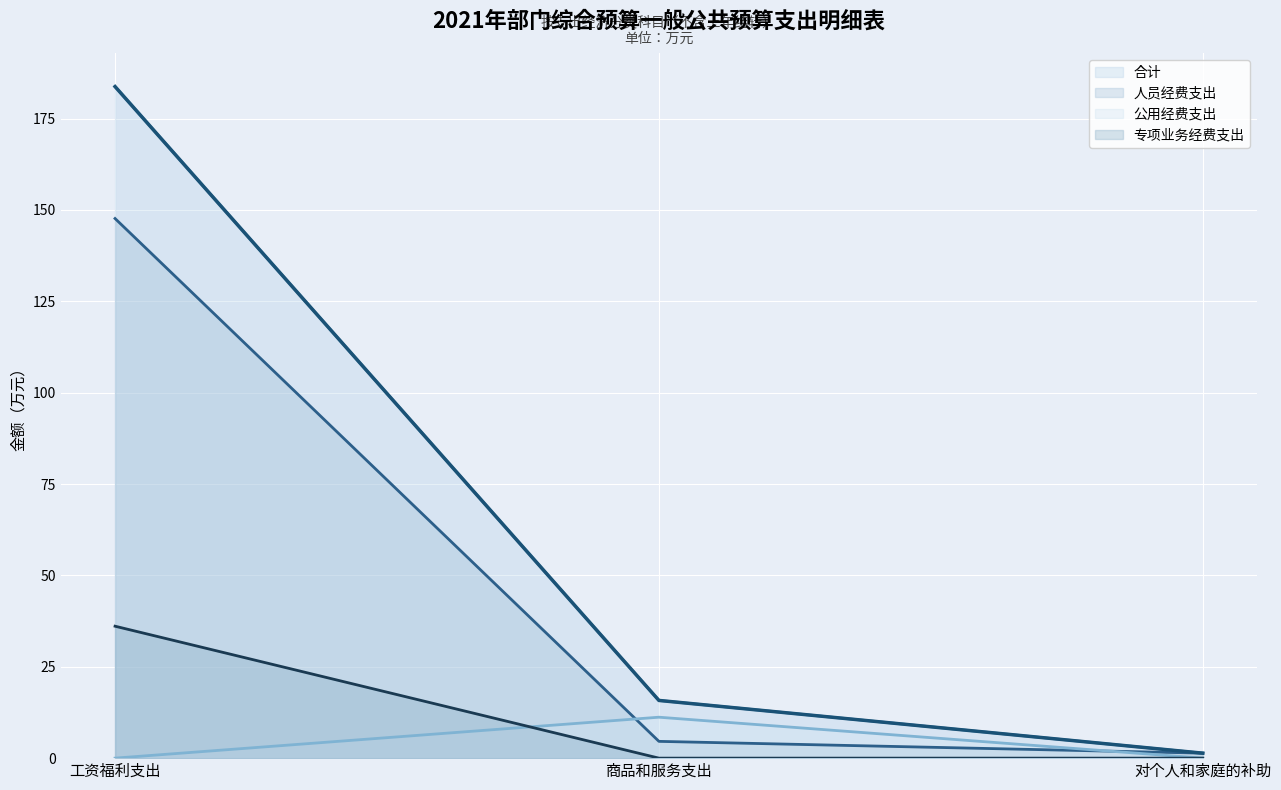

Reading left to right, list all the values displayed in this chart.

合计: 183.8	15.8	1.4
人员经费支出: 147.7	4.6	1.4
公用经费支出: 0.0	11.2	0.0
专项业务经费支出: 36.1	0.0	0.0